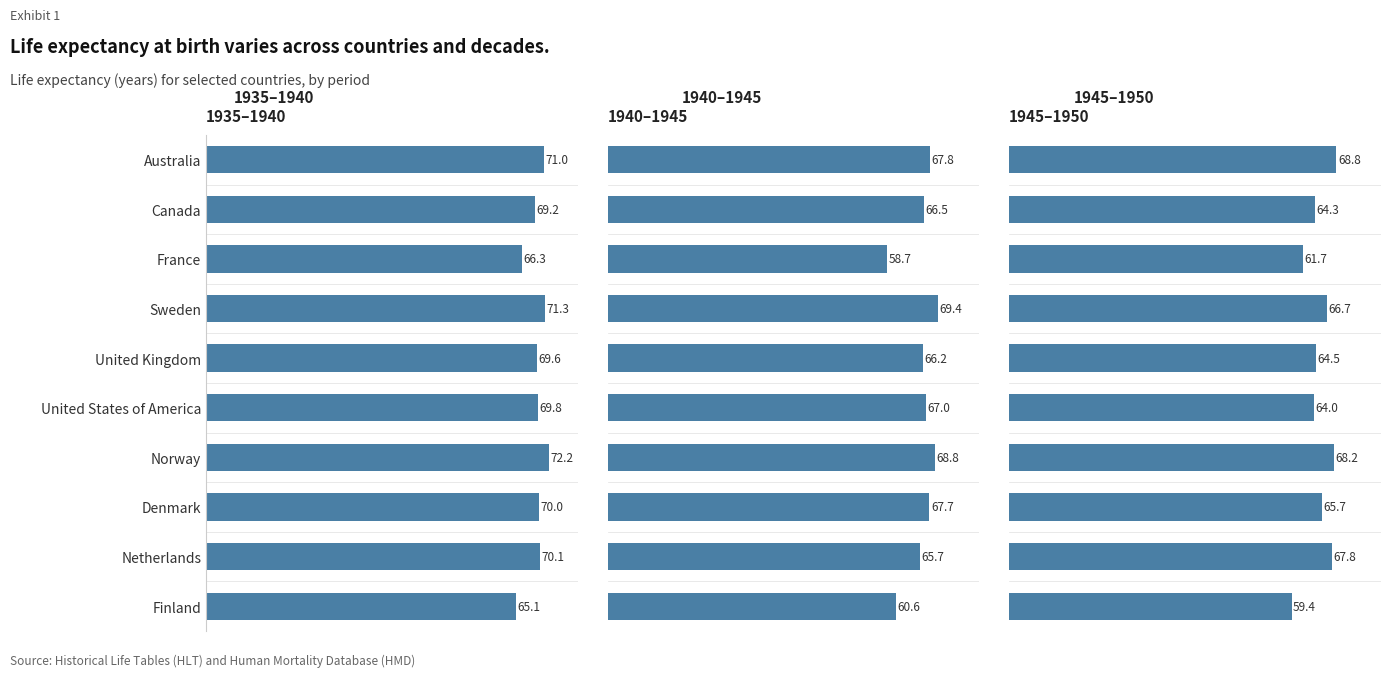

How many bars are there in each group?

3